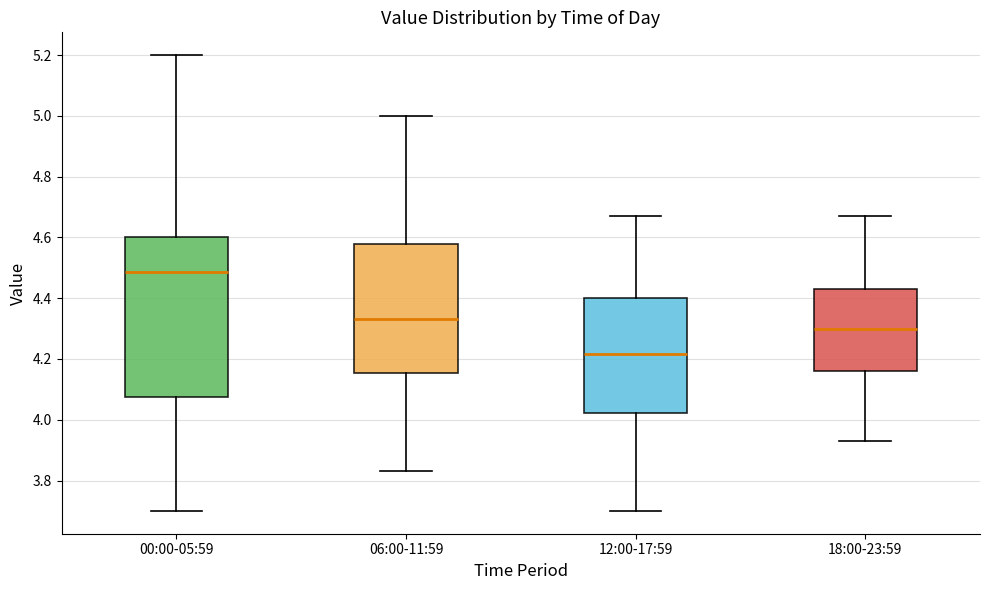

Which box has the lowest median line?

12:00-17:59